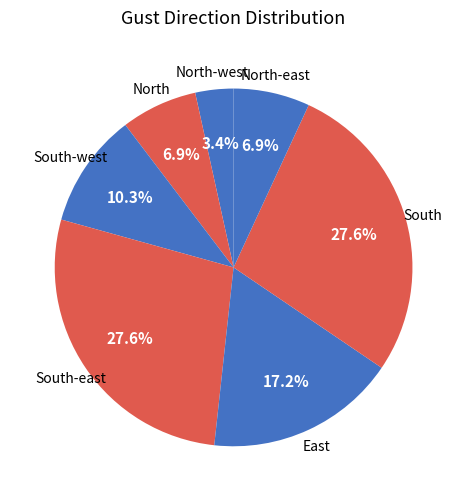

How many segments does this pie chart have?

7